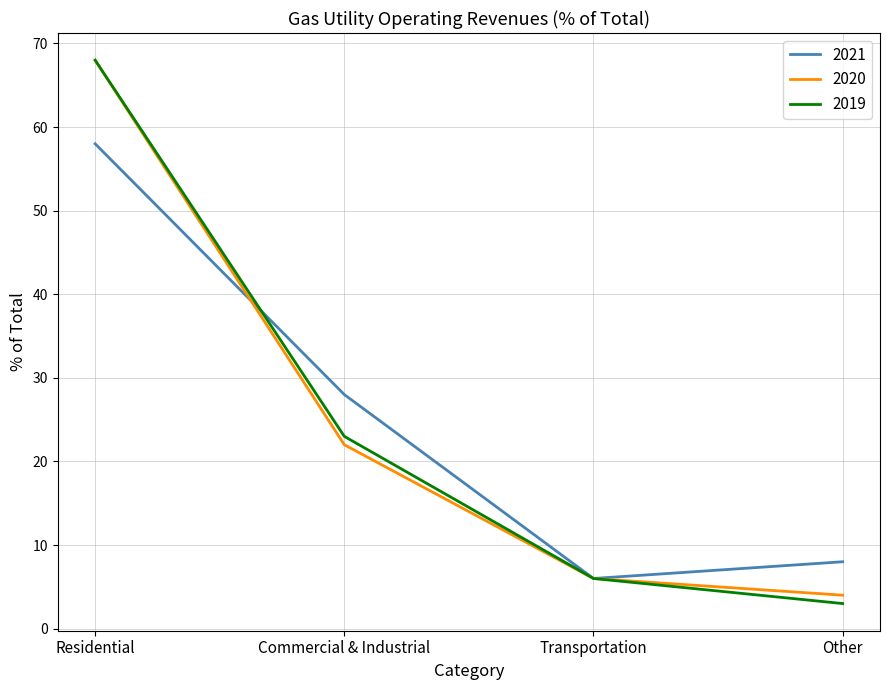

What is the average value of the 2021 series?

25